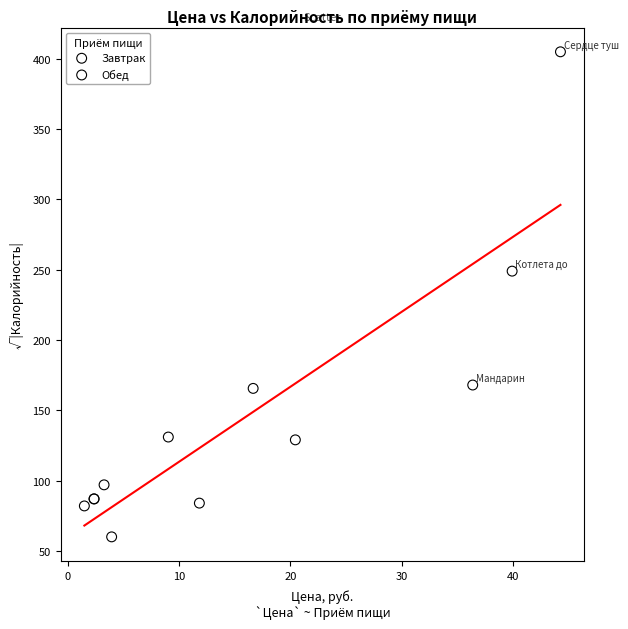

Which series contains the highest Y value?

Завтрак